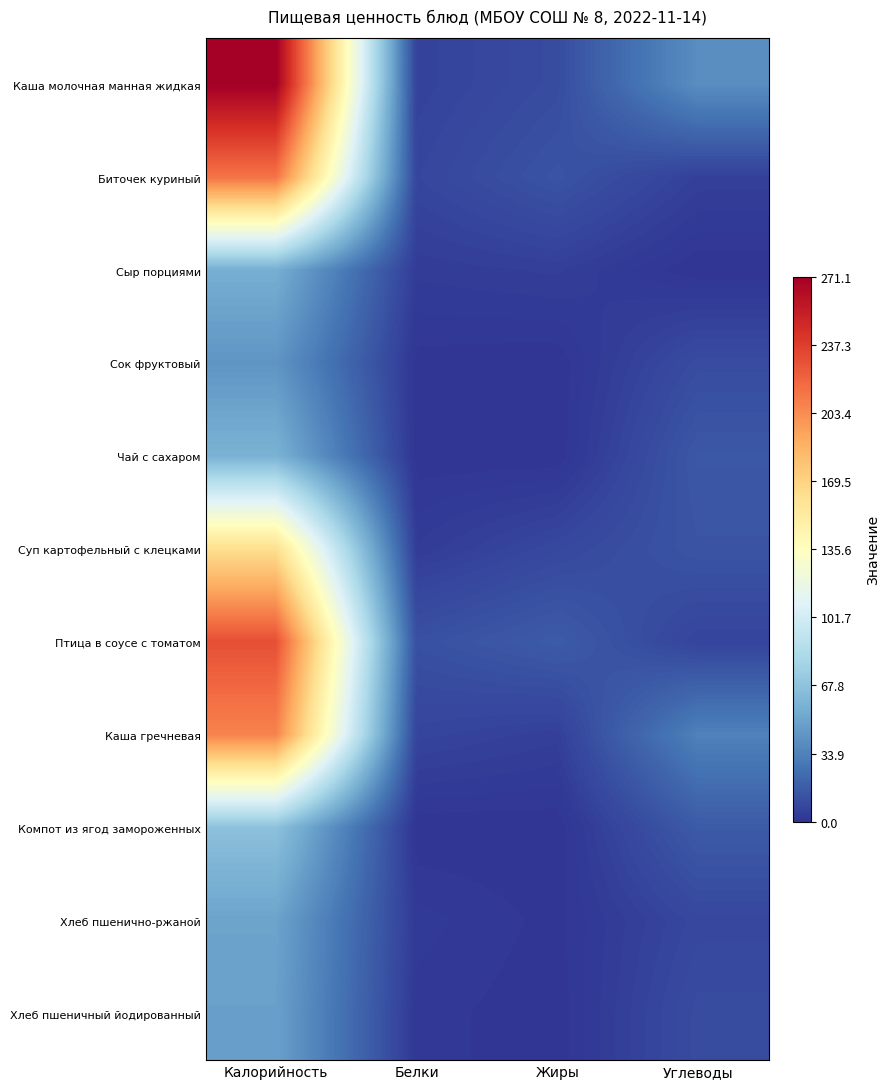

Reading left to right, what are all the values shown in this chart?

Каша молочная манная жидкая: Калорийность=271.1	Белки=5.7	Жиры=10.0	Углеводы=39.5
Биточек куриный: Калорийность=214.1	Белки=7.3	Жиры=13.2	Углеводы=5.0
Сыр порциями: Калорийность=55.6	Белки=3.5	Жиры=4.5	Углеводы=0.0
Сок фруктовый: Калорийность=43.0	Белки=0.5	Жиры=0.1	Углеводы=10.1
Чай с сахаром: Калорийность=58.0	Белки=0.2	Жиры=0.0	Углеводы=15.0
Суп картофельный с клецками: Калорийность=162.4	Белки=3.3	Жиры=8.2	Углеводы=13.6
Птица в соусе с томатом: Калорийность=229.7	Белки=12.0	Жиры=16.6	Углеводы=6.5
Каша гречневая: Калорийность=207.4	Белки=6.8	Жиры=4.7	Углеводы=33.6
Компот из ягод замороженных: Калорийность=67.0	Белки=0.0	Жиры=0.1	Углеводы=16.2
Хлеб пшенично-ржаной: Калорийность=50.0	Белки=2.6	Жиры=0.6	Углеводы=8.0
Хлеб пшеничный йодированный: Калорийность=48.6	Белки=1.6	Жиры=0.2	Углеводы=10.0